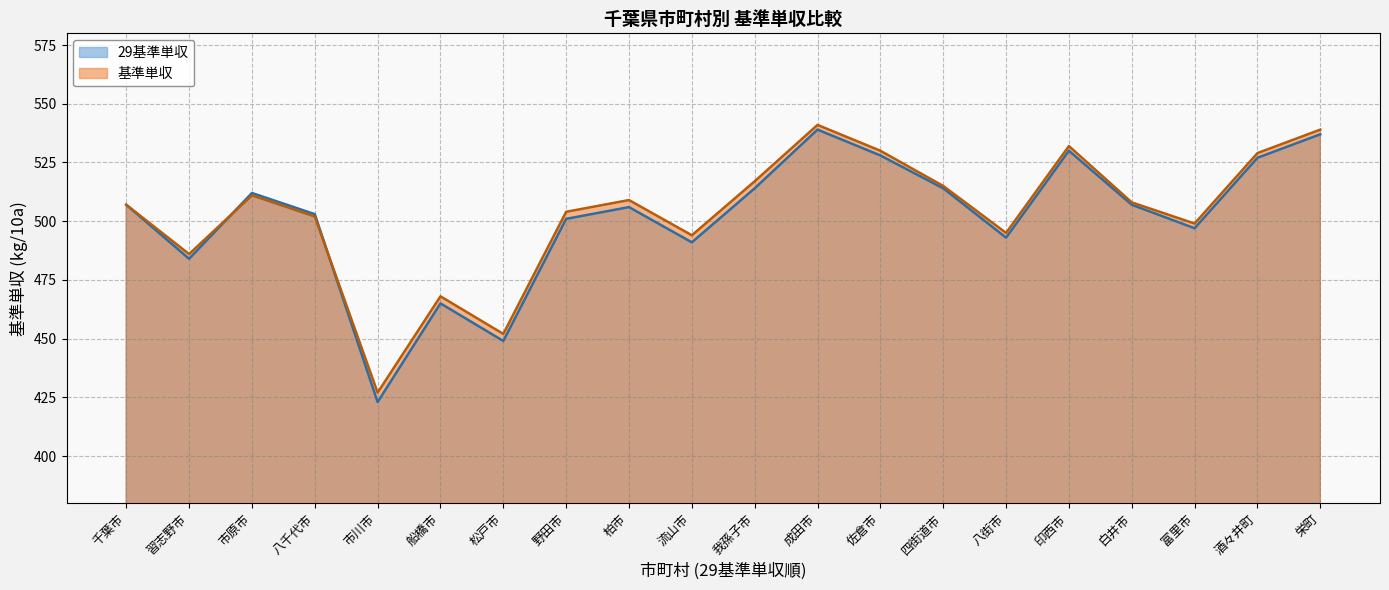

How many times do 29基準単収 and 基準単収 cross each other?

2